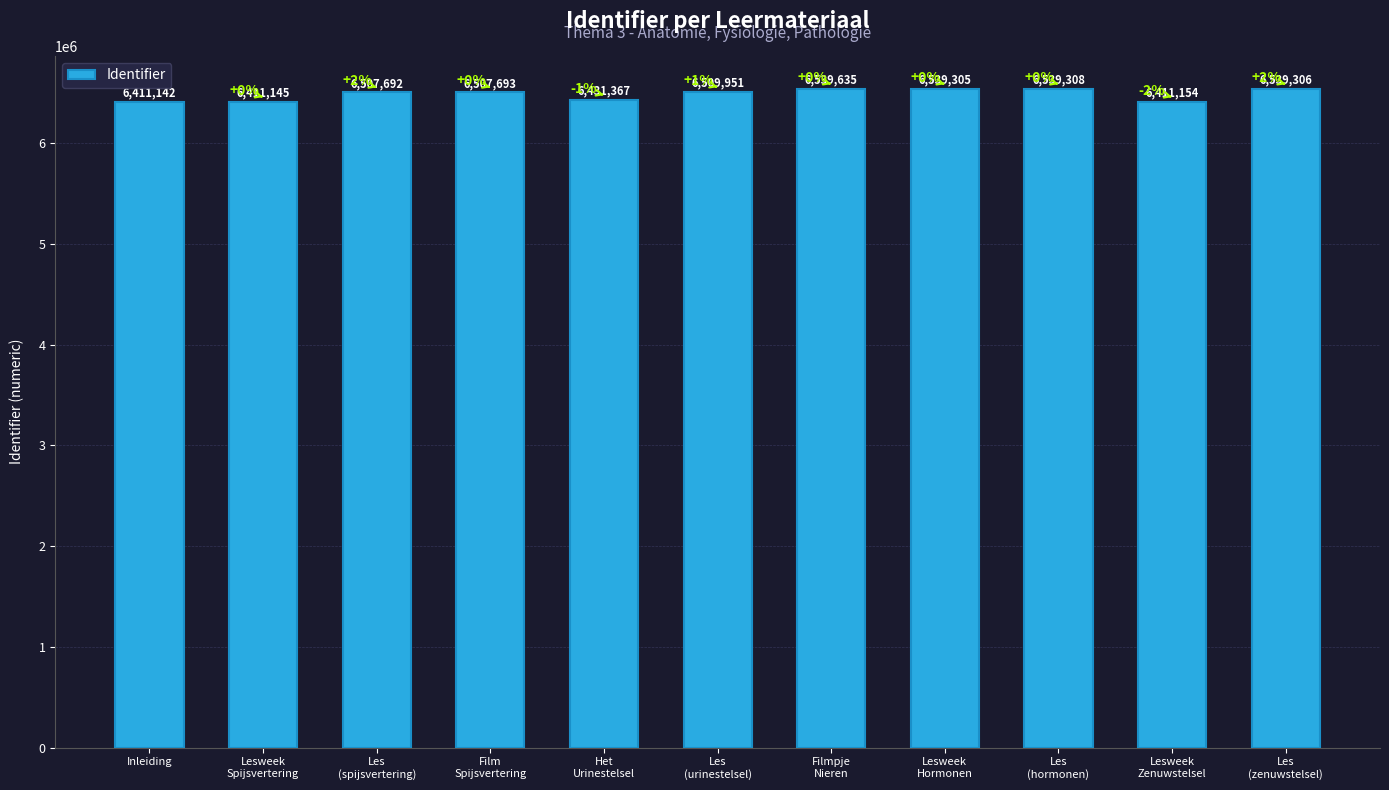

How many bars are there in total?

11